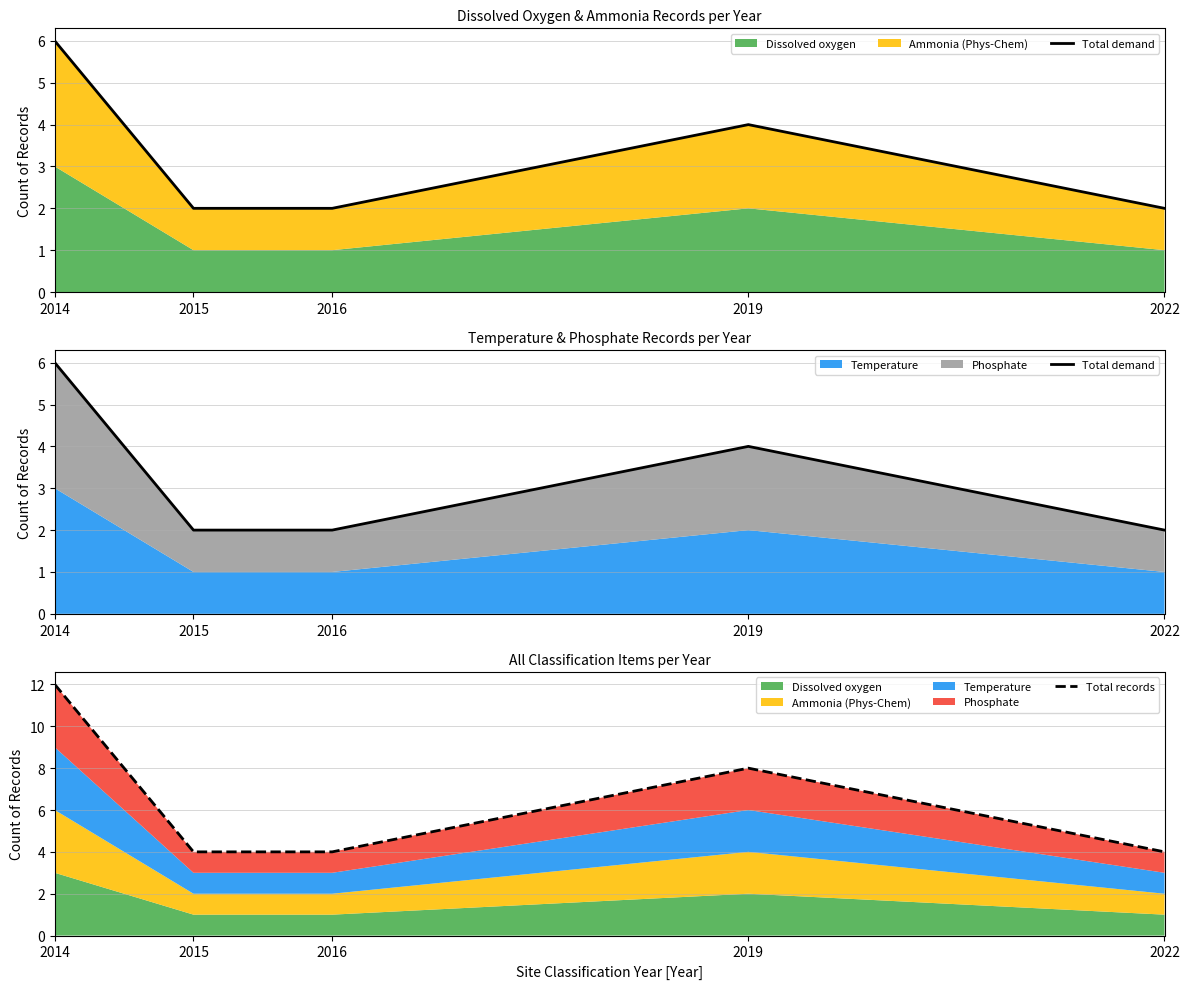

Reading left to right, what are all the values shown in this chart?

Total demand: 2014=6	2015=2	2016=2	2019=4	2022=2
Total records: 2014=12	2015=4	2016=4	2019=8	2022=4